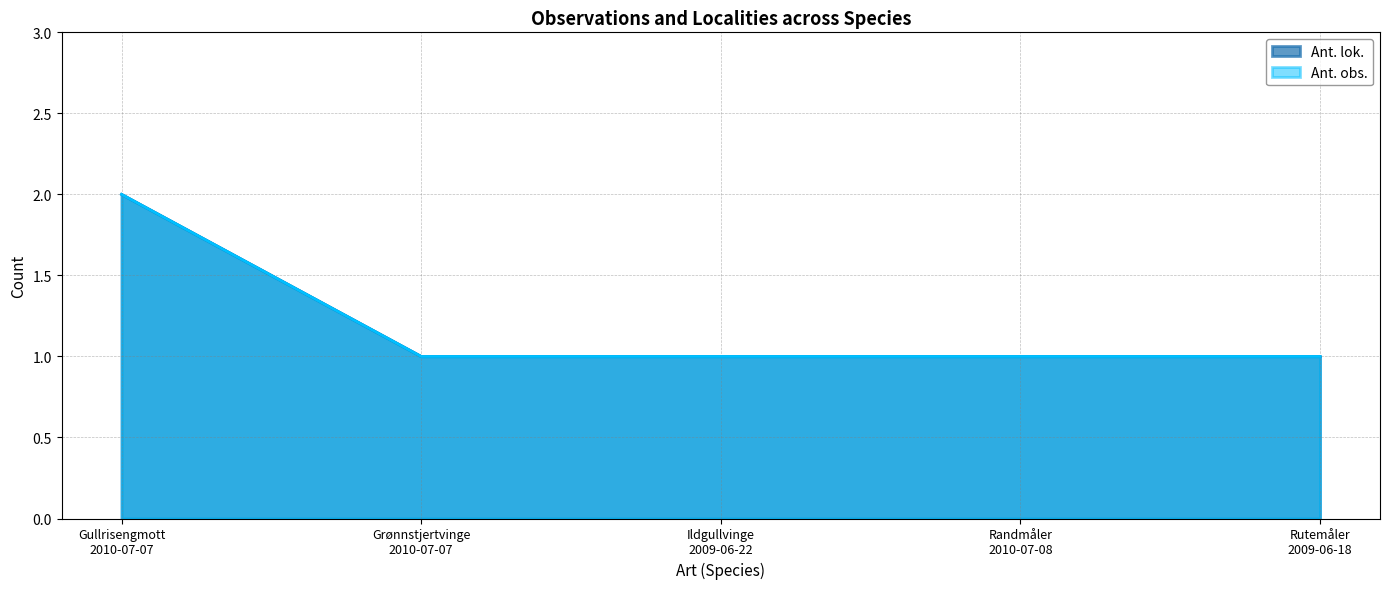

What is the label of the 5th point from the left?

Rutemåler
2009-06-18